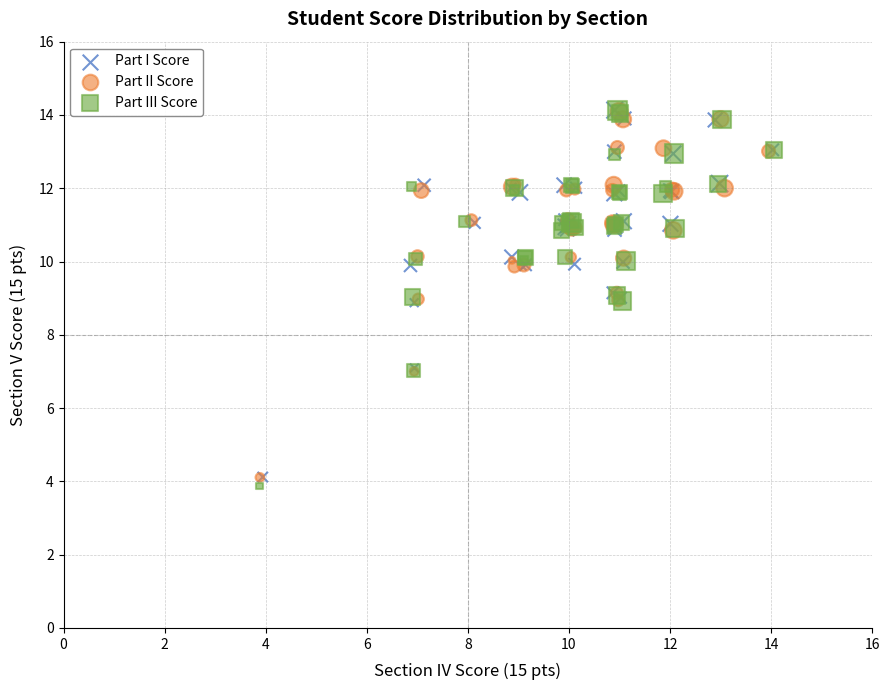

Which series has the widest spread of Y values?

Part III Score